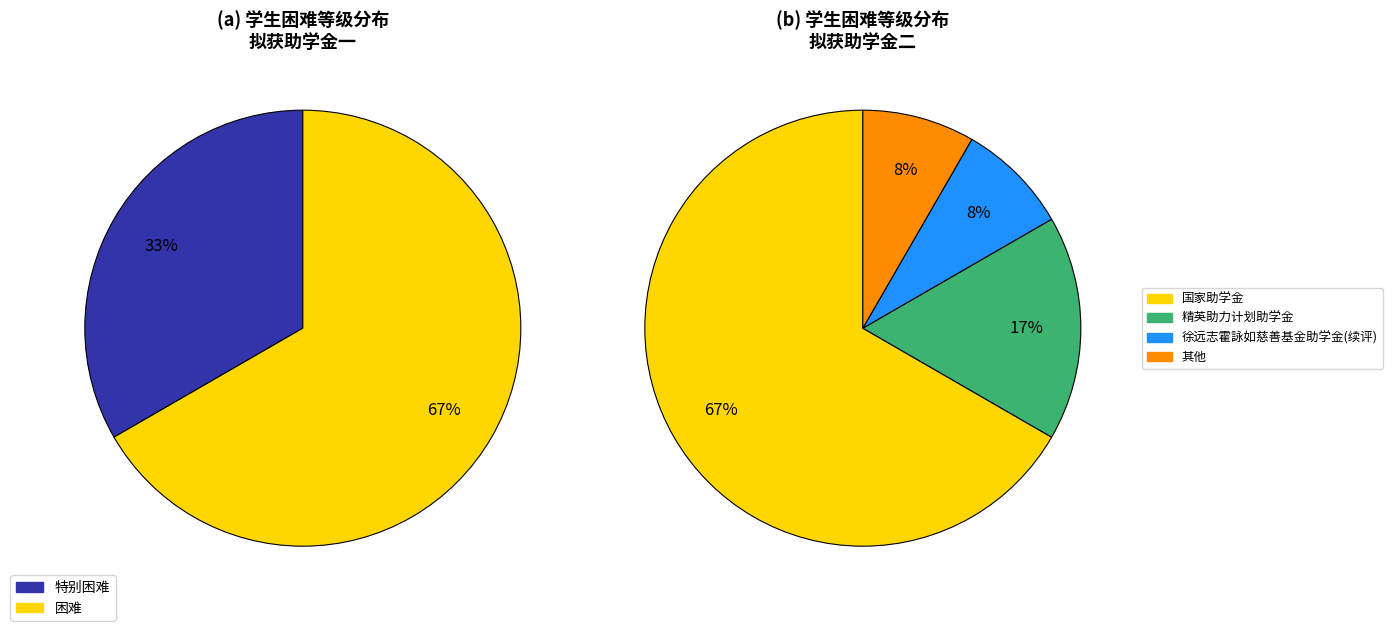

How much of the chart is everything except 困难?

33.3%